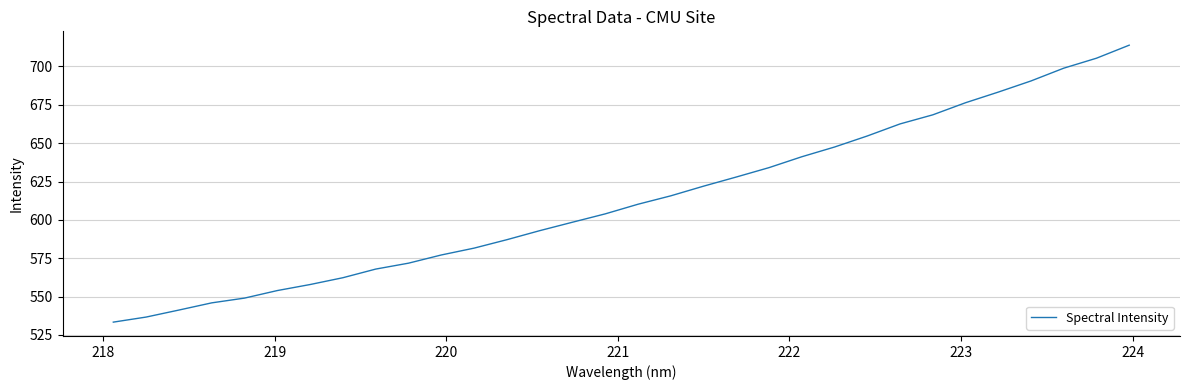

Count the number of data series in this chart.

1